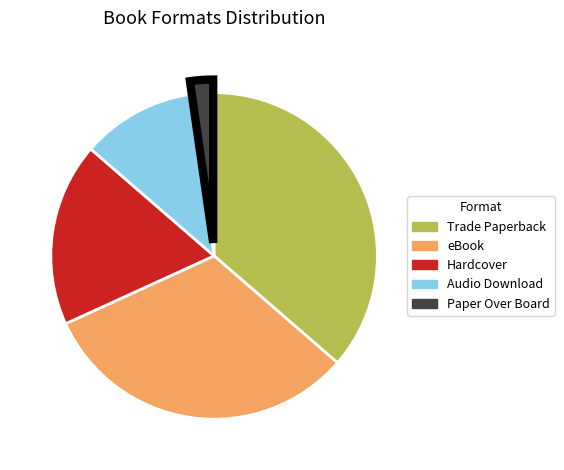

The Hardcover slice represents 5% of the pie. True or false?

False